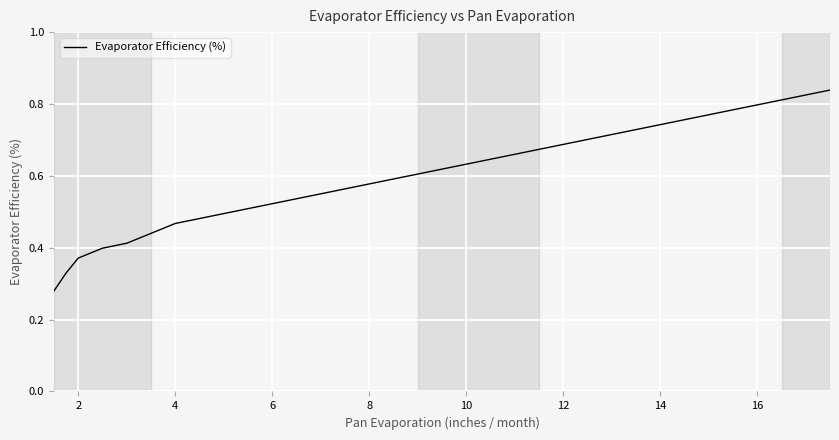

True or false: there are more than 2 points higher than both neighbors.

False